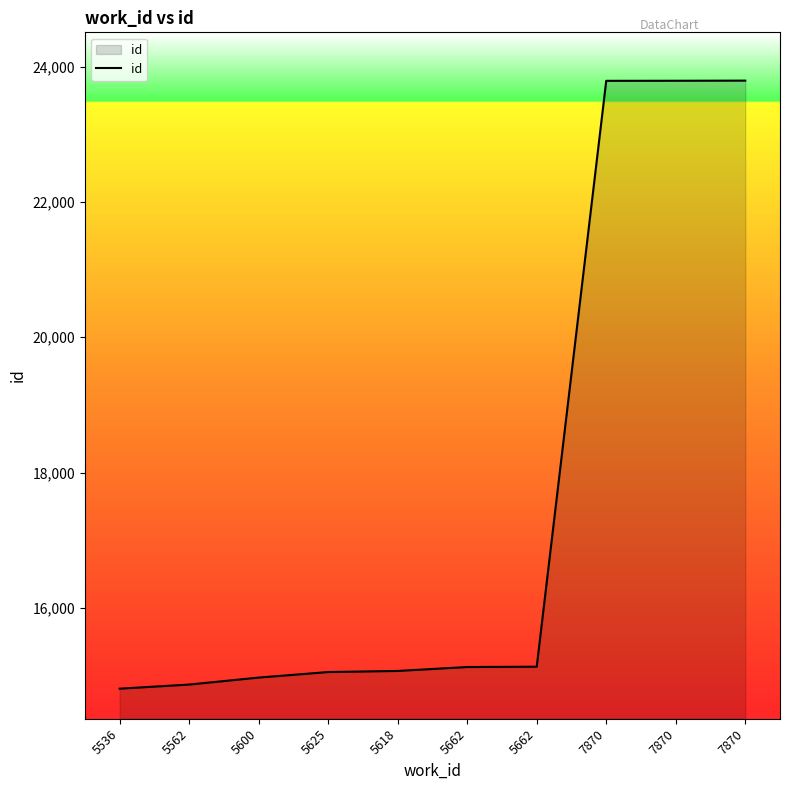

Which label corresponds to the largest value in the chart?

7870